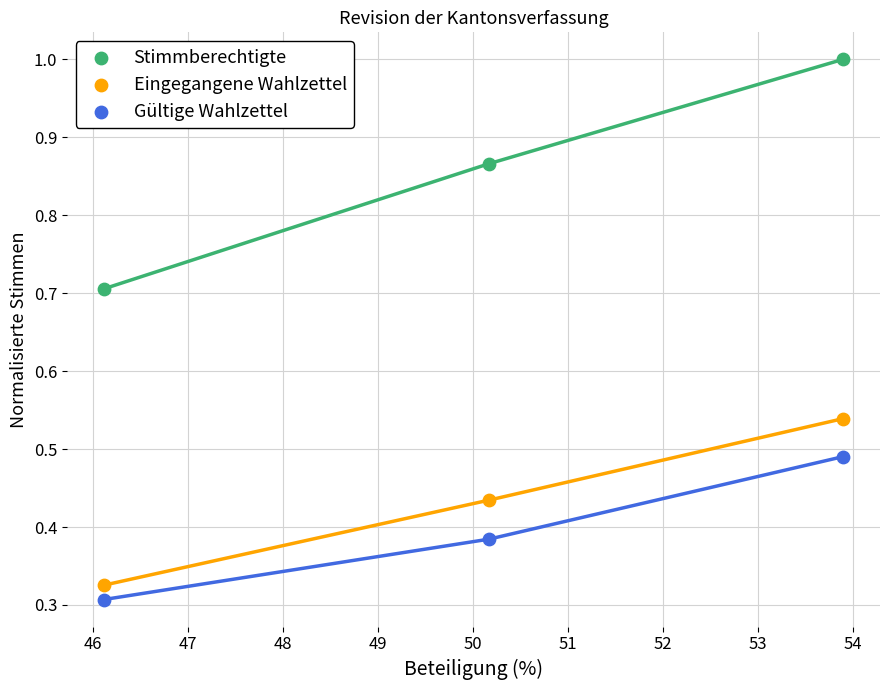

What are all the series names shown in the legend?

Stimmberechtigte, Eingegangene Wahlzettel, Gültige Wahlzettel